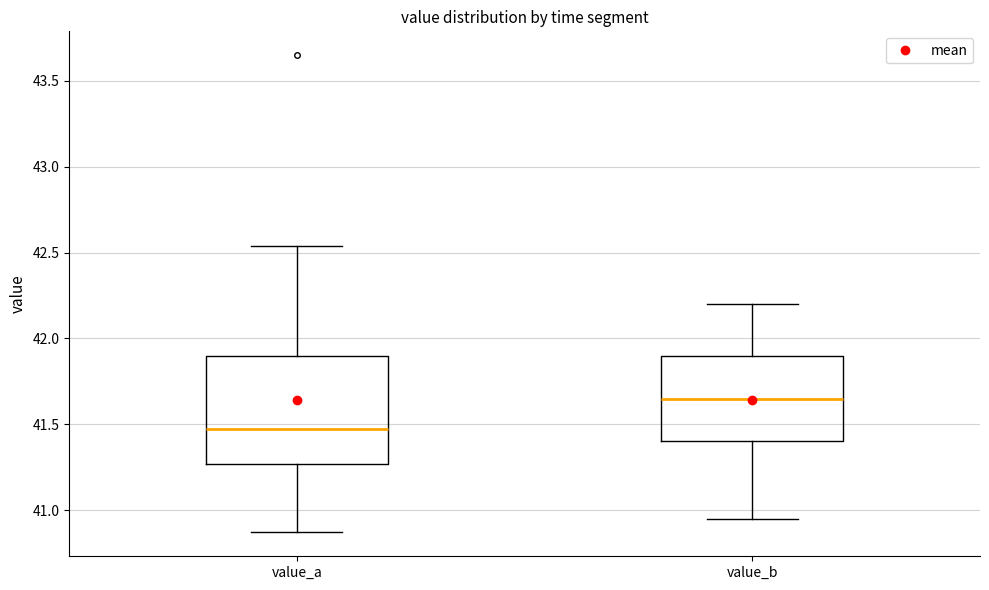

Which box is the tallest, from its lower edge to its upper edge?

value_a